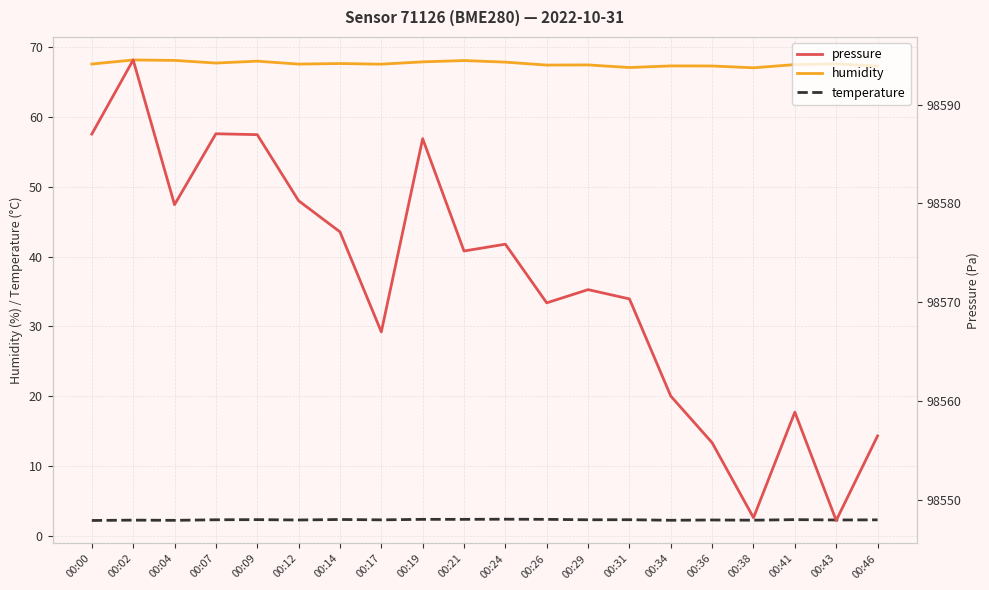

What is the value of the pressure point at the 4th from the left?

98587.1